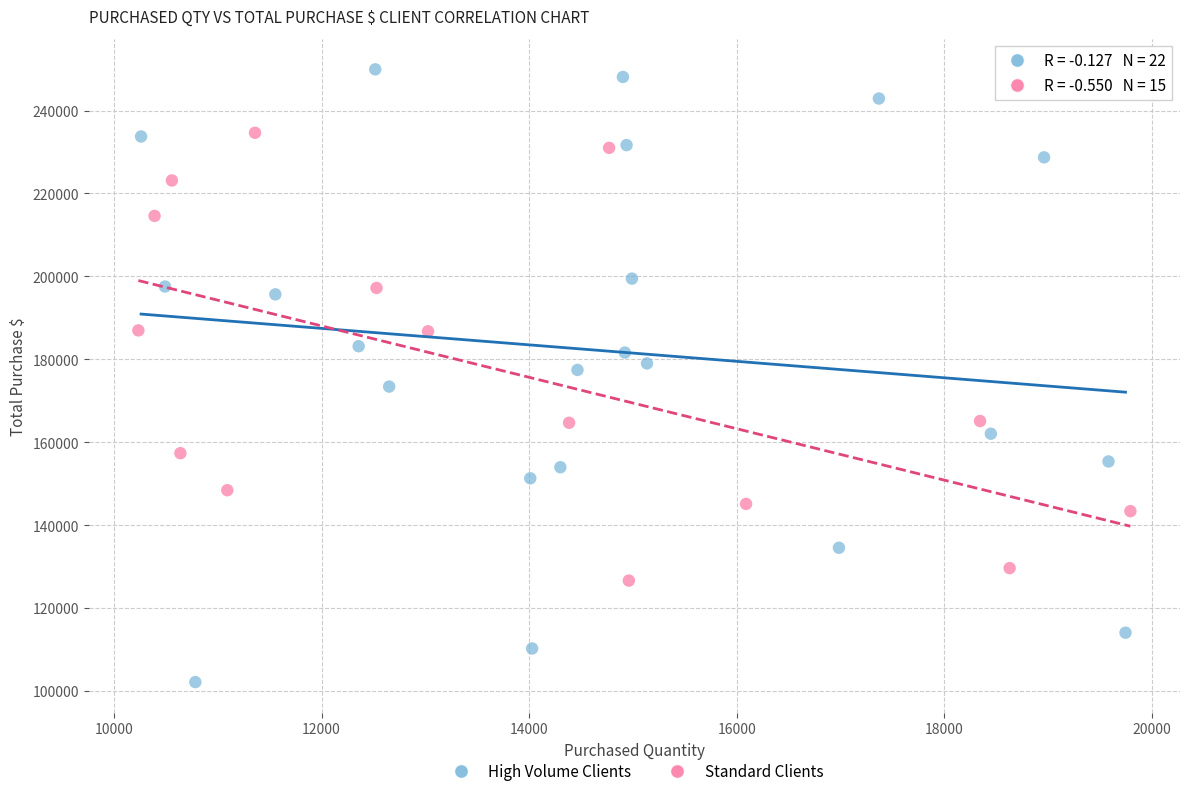

Which series has the largest Y range (max minus min)?

High Volume Clients